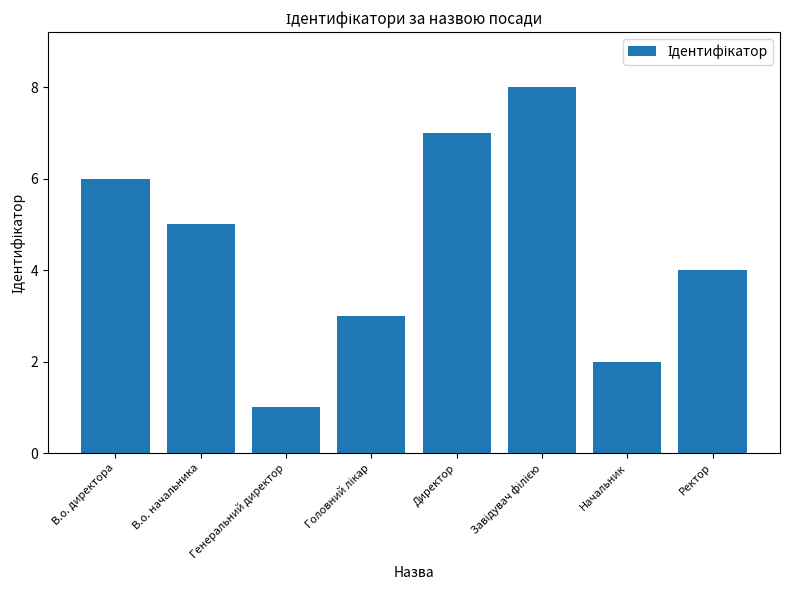

Is it true that the value at Ректор is 4?

True